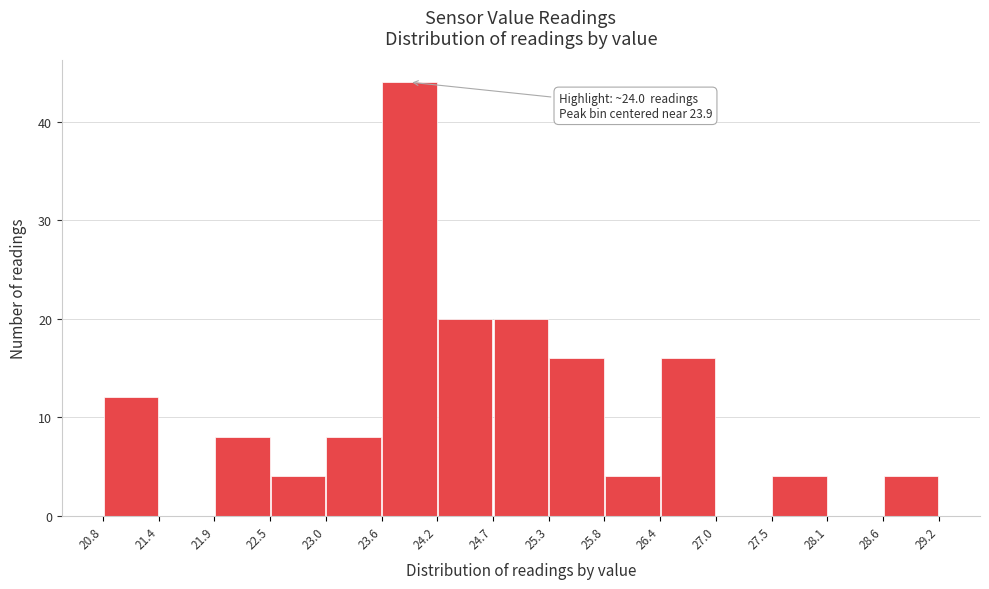

Over which range of the x-axis is the bar tallest?

23.6 to 24.2